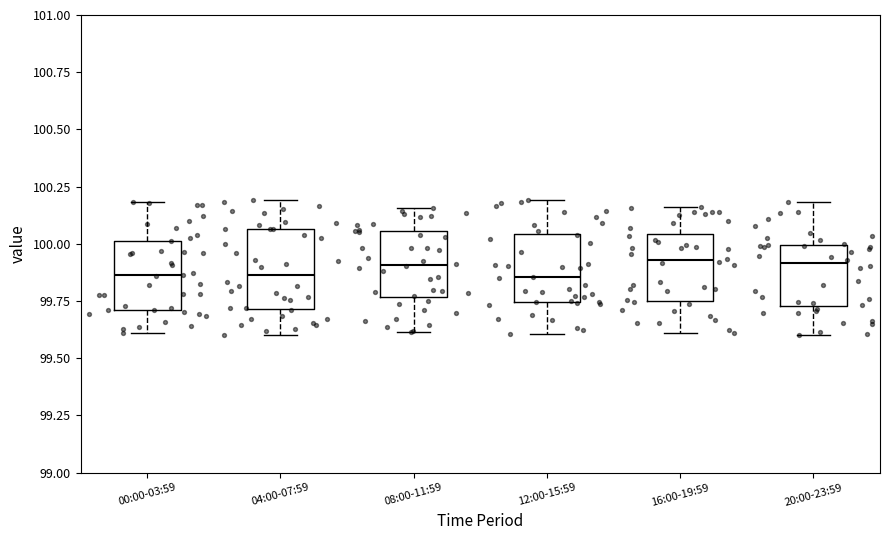

Reading left to right, transcribe this box plot: for each box, give where its median line is, the range the box spans, and where its two whiskers end, as read against the y-axis. The values are not printed on the chart, so give them approximately, as read against the axis.

00:00-03:59: median 99.85, box 99.70 to 100.00, whiskers 99.60 to 100.20
04:00-07:59: median 99.85, box 99.70 to 100.05, whiskers 99.60 to 100.20
08:00-11:59: median 99.90, box 99.75 to 100.05, whiskers 99.60 to 100.15
12:00-15:59: median 99.85, box 99.75 to 100.05, whiskers 99.60 to 100.20
16:00-19:59: median 99.95, box 99.75 to 100.05, whiskers 99.60 to 100.15
20:00-23:59: median 99.90, box 99.75 to 100.00, whiskers 99.60 to 100.20